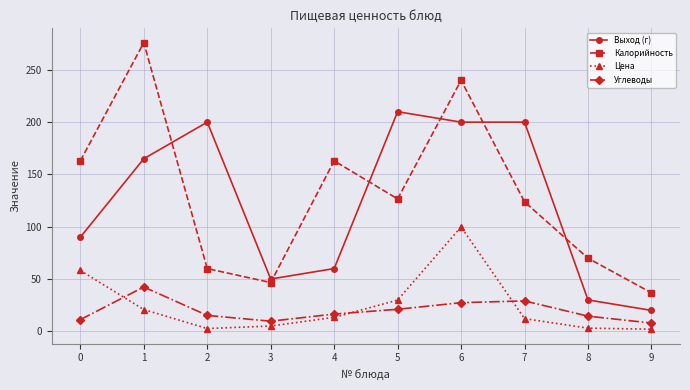

What is the lowest value of the Углеводы series?

7.9